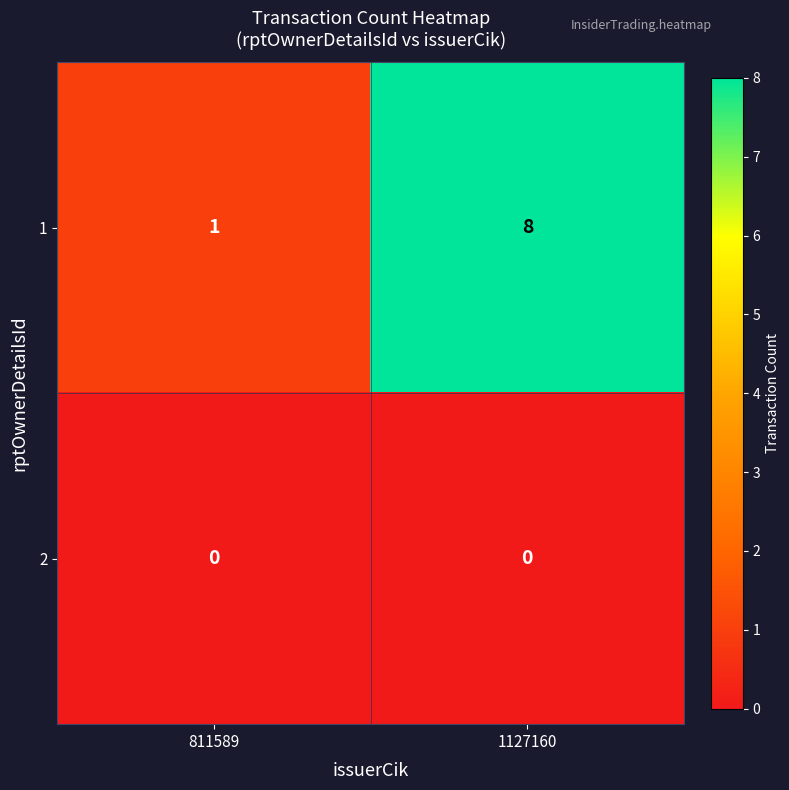

Rank the series by their maximum value, from lowest to highest.

2, 1